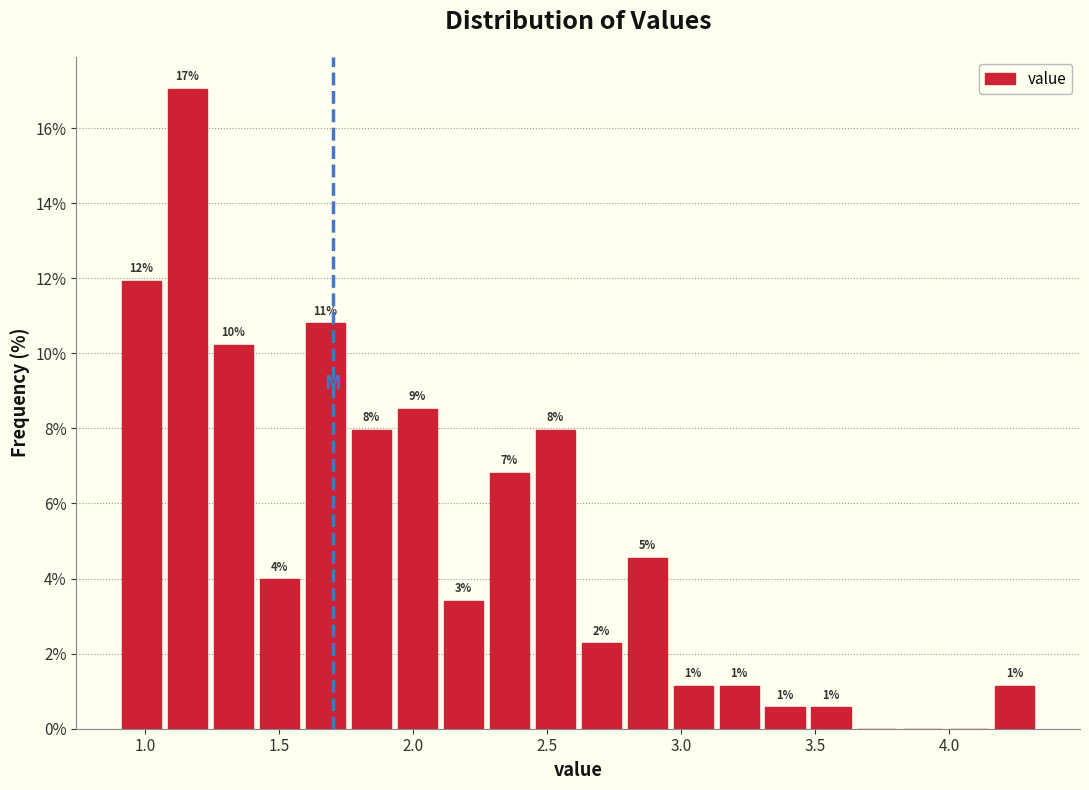

Around what value on the x-axis is the tallest bar? Give the approximate position of its centre, as read against the axis.

1.15